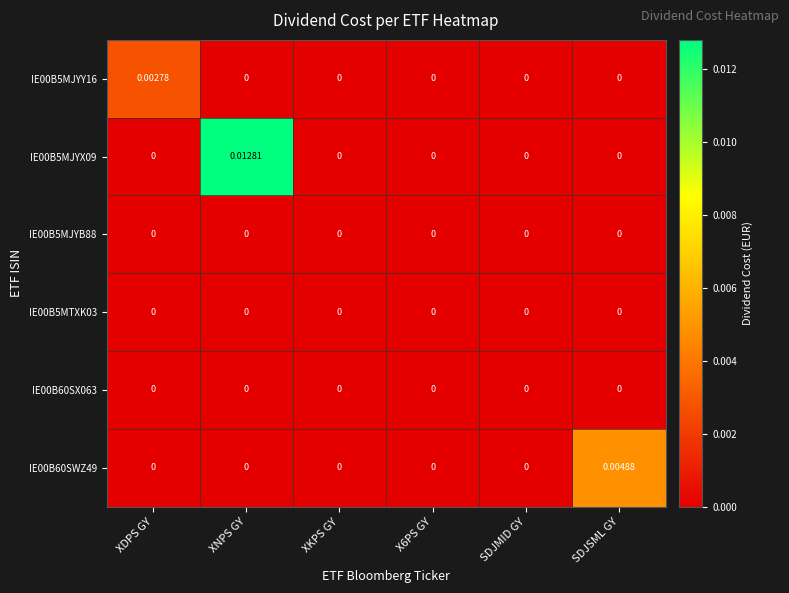

Which label corresponds to the largest value in the chart?

XNPS GY